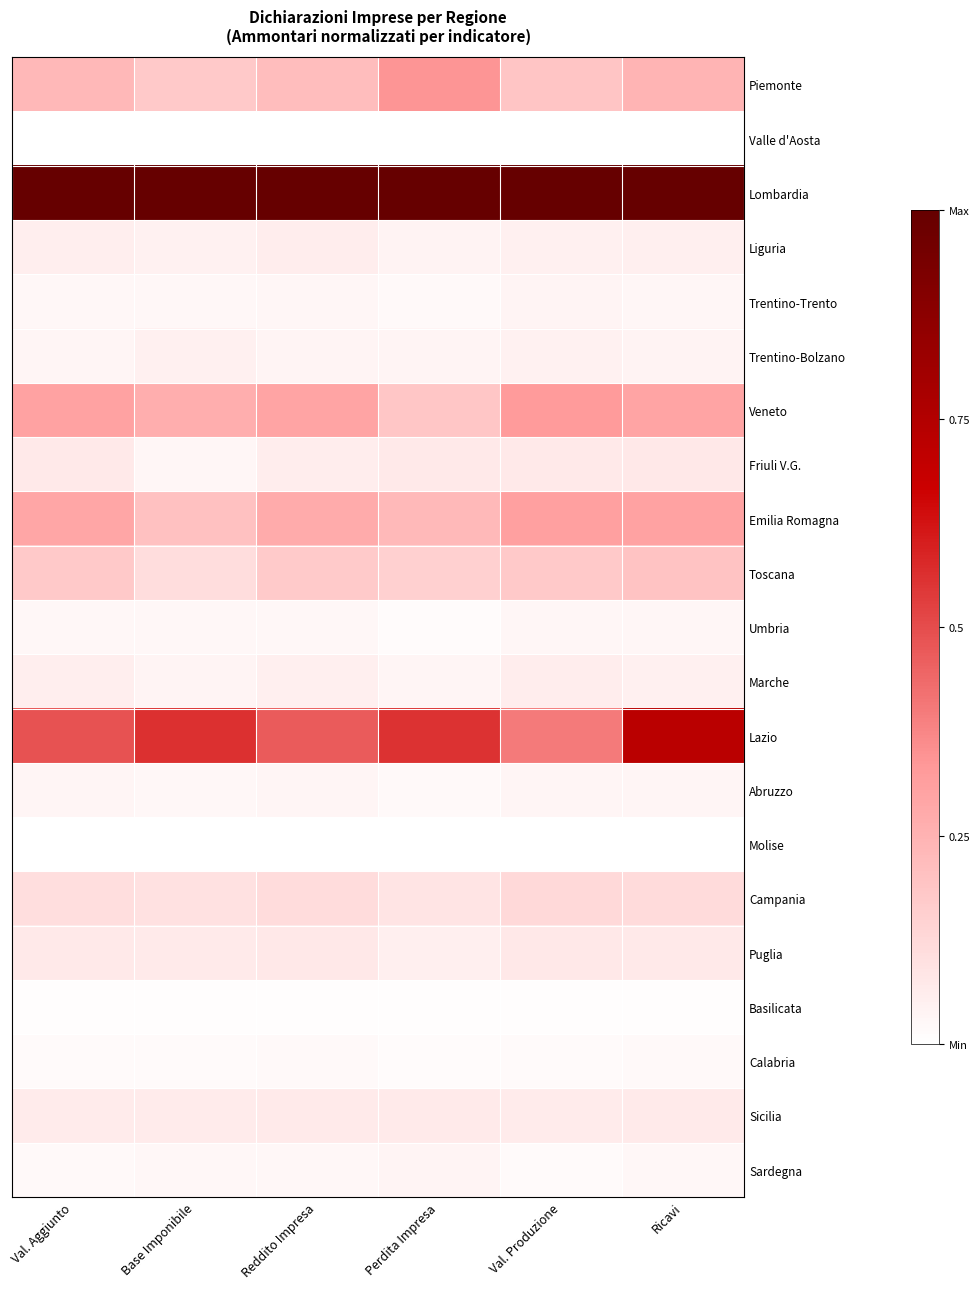

At Reddito Impresa, list the series in order from largest to smallest.

Lombardia, Lazio, Veneto, Emilia Romagna, Piemonte, Toscana, Campania, Puglia, Sicilia, Friuli V.G., Liguria, Marche, Trentino-Bolzano, Abruzzo, Trentino-Trento, Umbria, Sardegna, Calabria, Basilicata, Valle d'Aosta, Molise